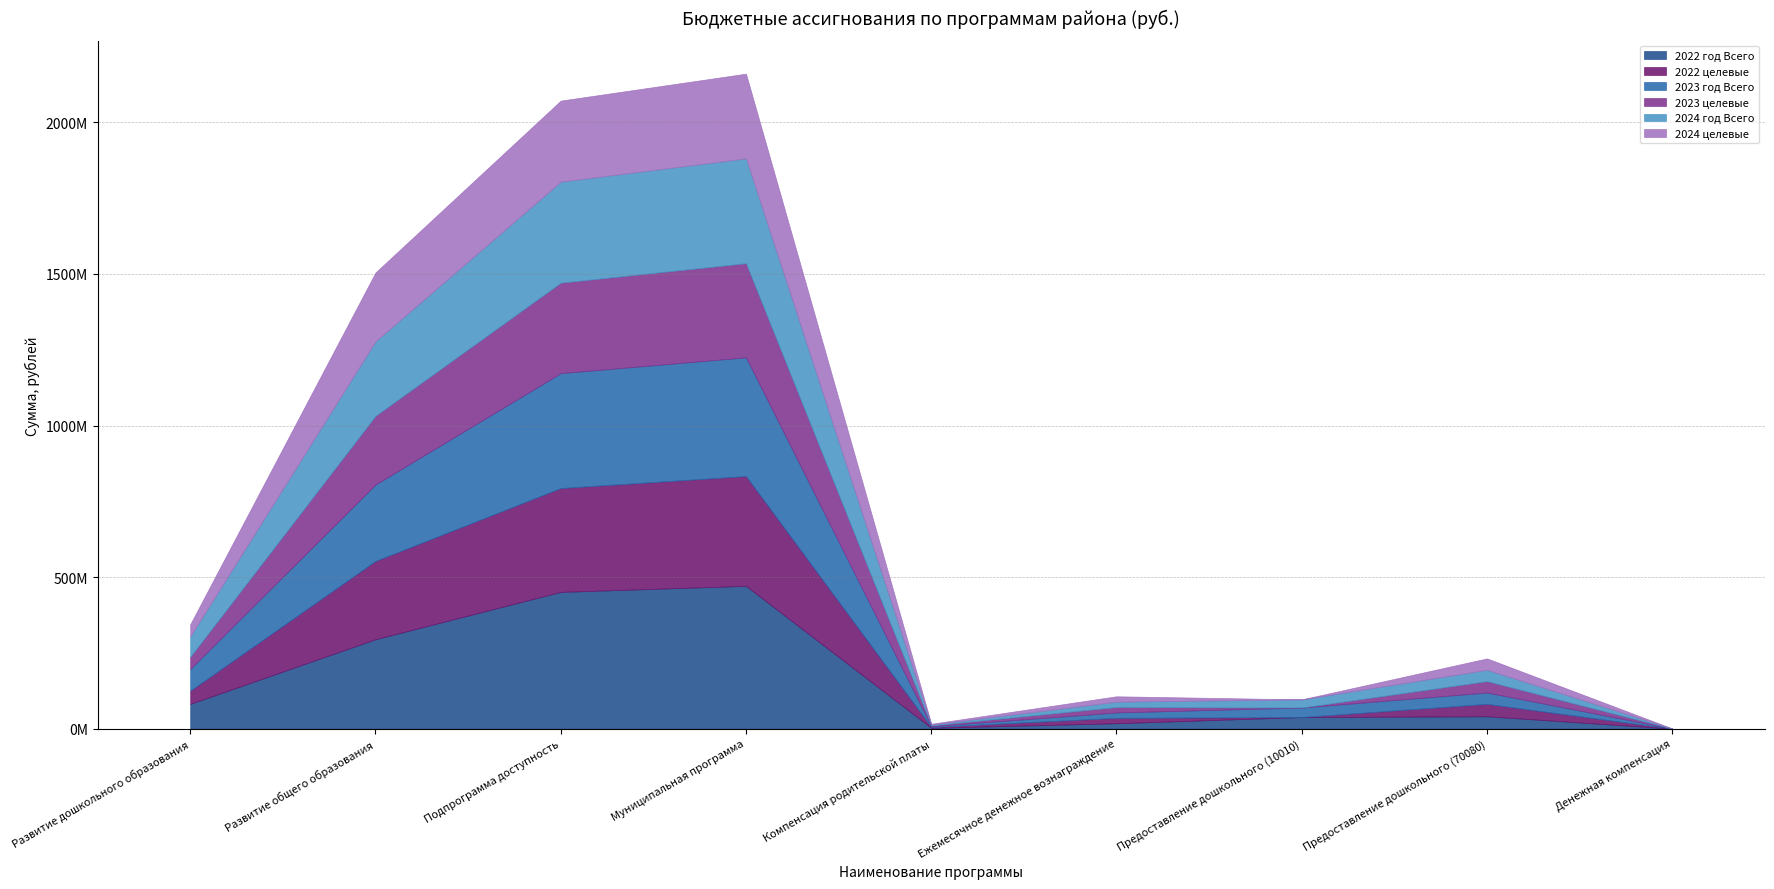

True or false: 2024 год Всего has a value of 73822527.9 at Развитие общего образования.

False